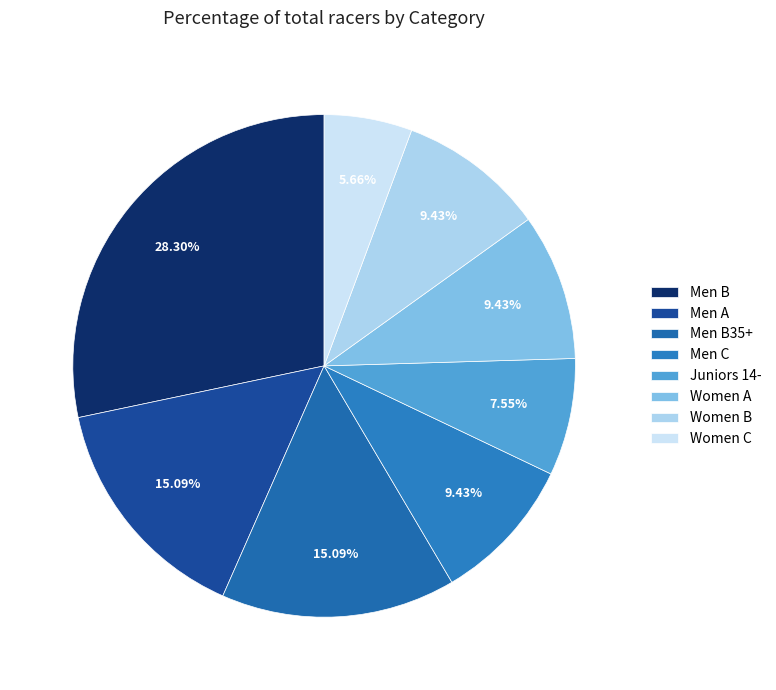

What percentage is the Women B slice, to the nearest percent?

9%